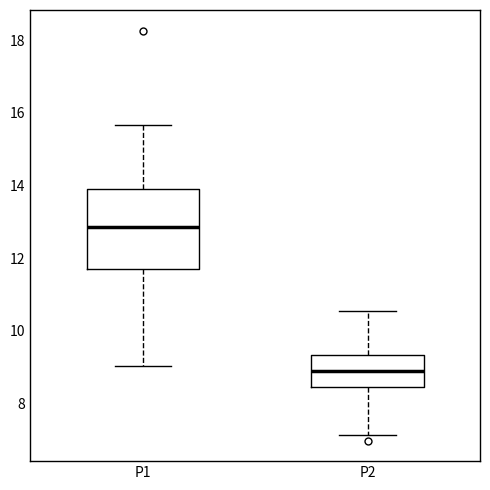

Which box has the lowest median line?

P2